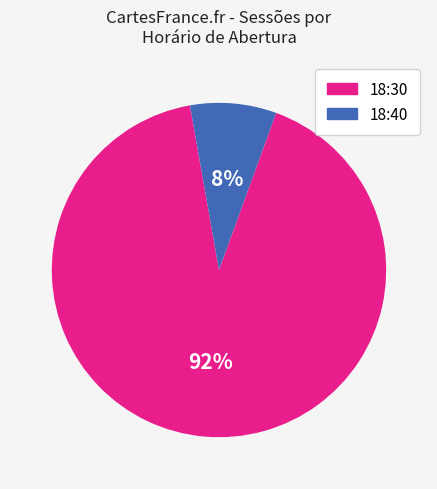

Which slice is the smallest?

18:40